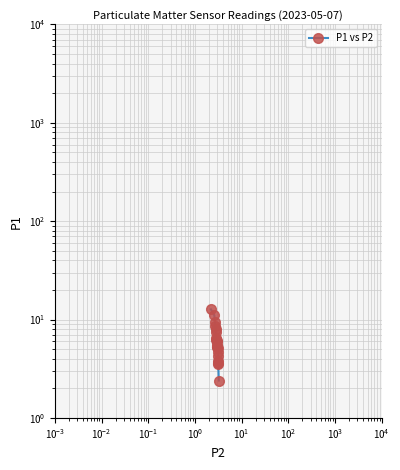

What is the average value?

6.3